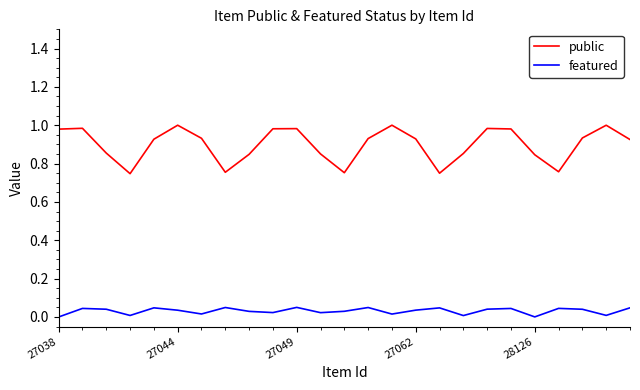

How many lines are shown in the chart?

2